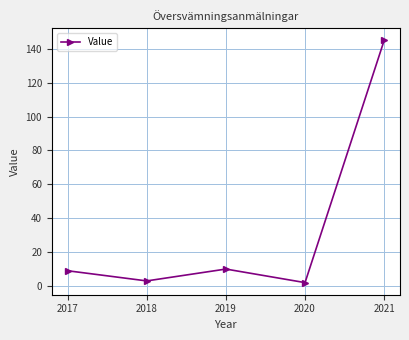

How many interior local valleys (lower than both neighbors) does the data have?

2